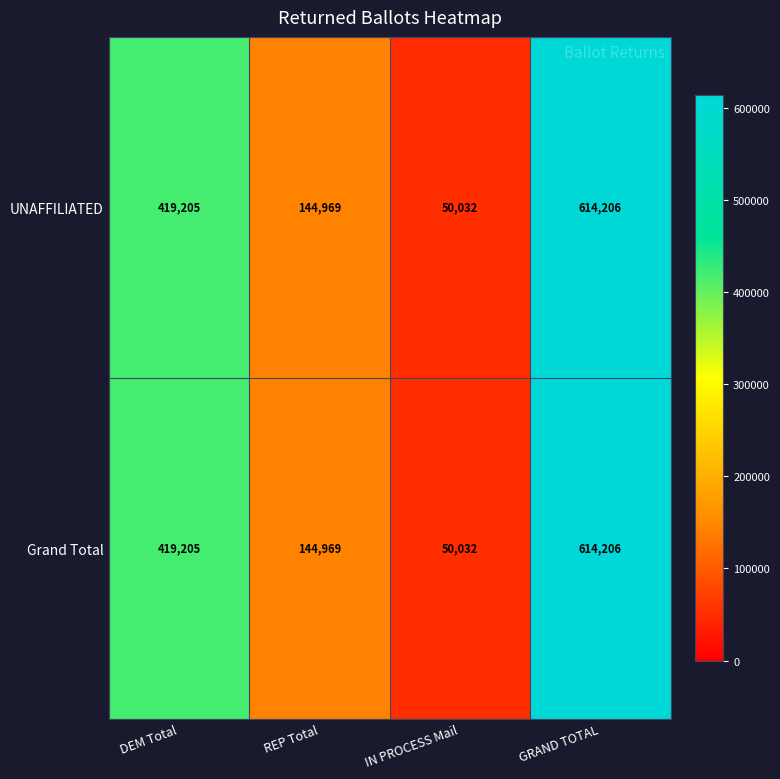

Which category has the lowest value in the UNAFFILIATED series?

IN PROCESS Mail